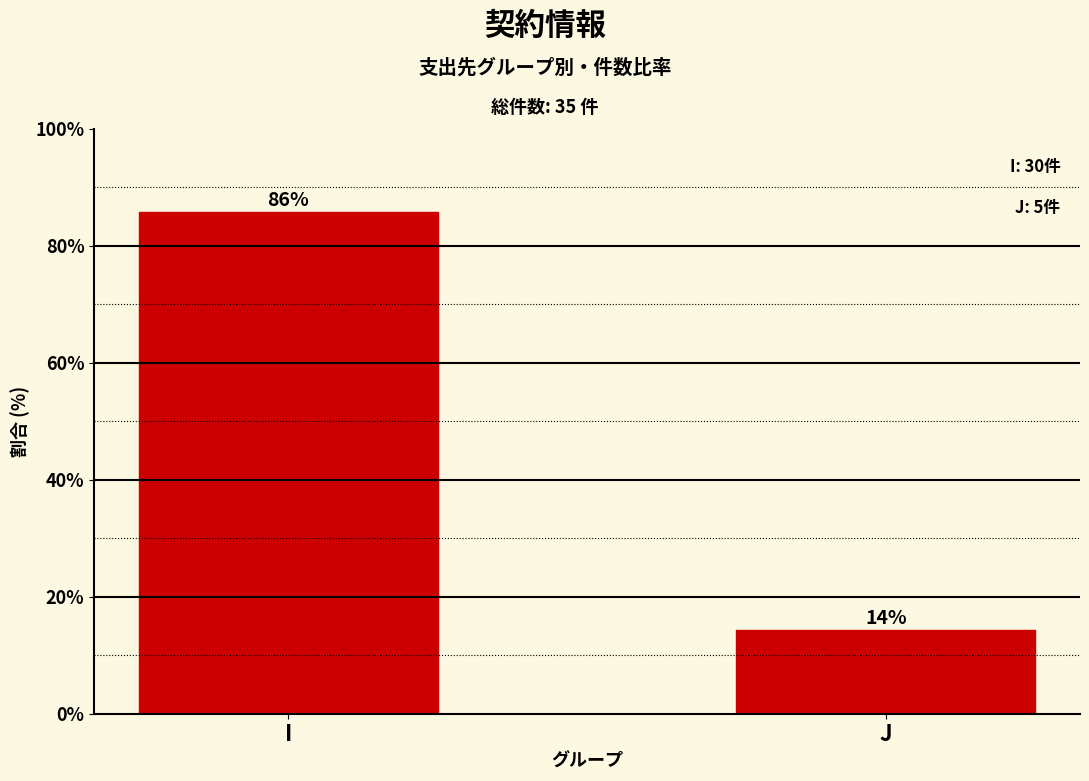

What is the sum of the values at J and I?

100.0